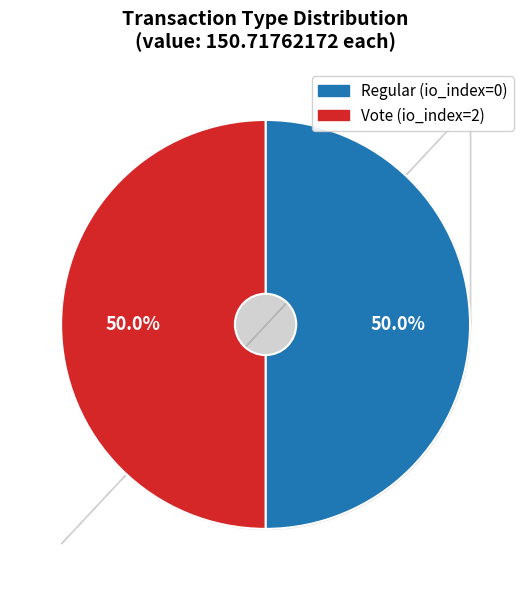

How much of the chart is everything except Regular?

50.0%